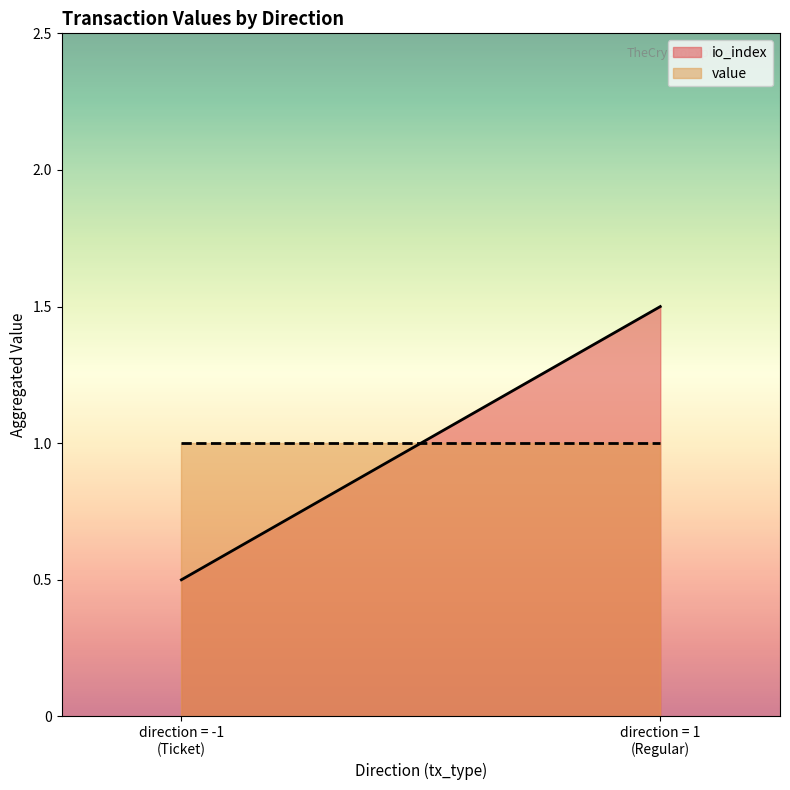

What is the sum of all value values?

2.0